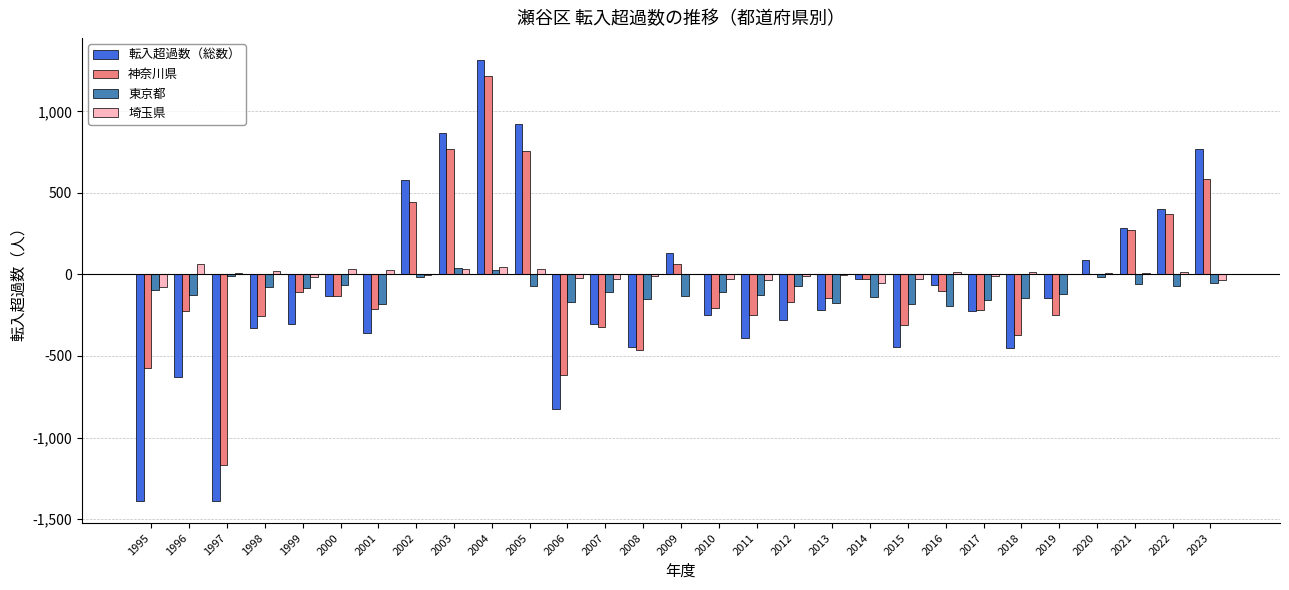

Which category has the highest value in the 神奈川県 series?

2004